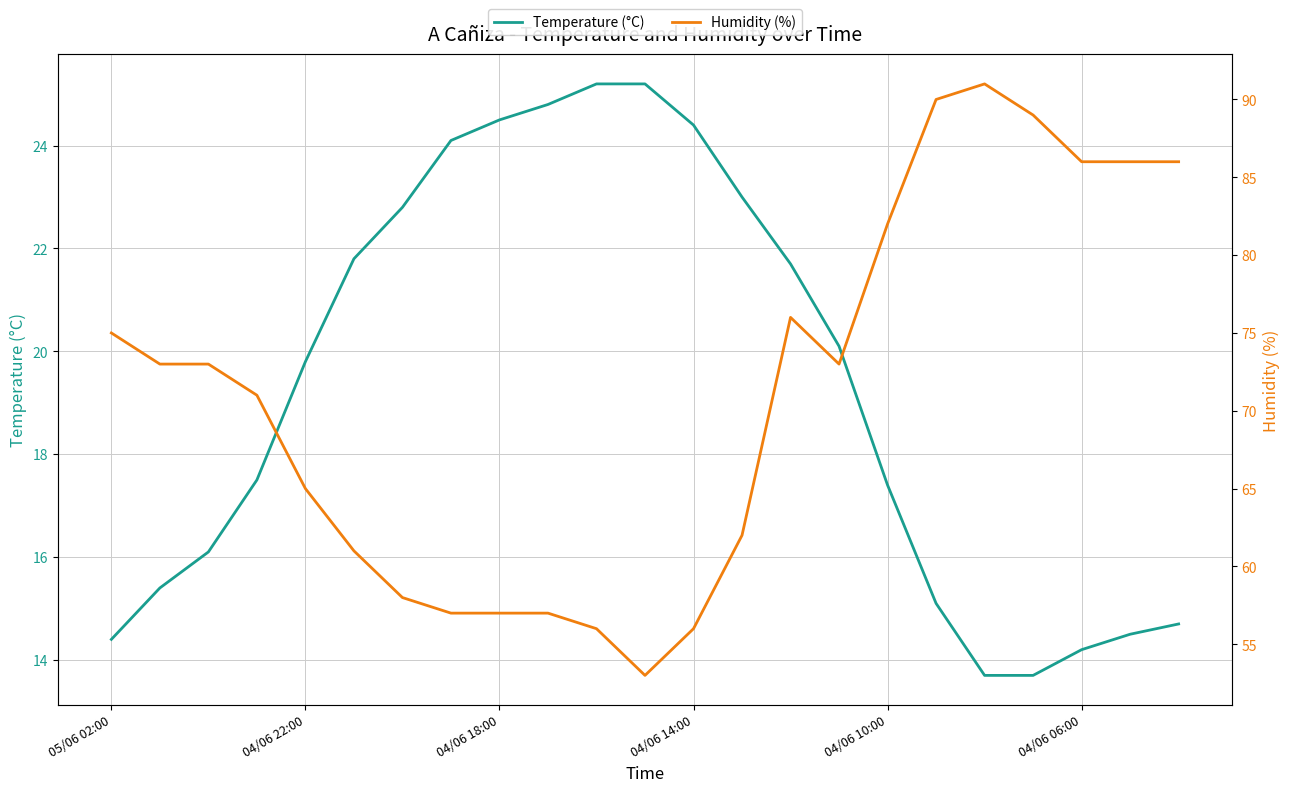

What is the difference between the second highest and minimum values in the Temperature (°C) series?

11.5